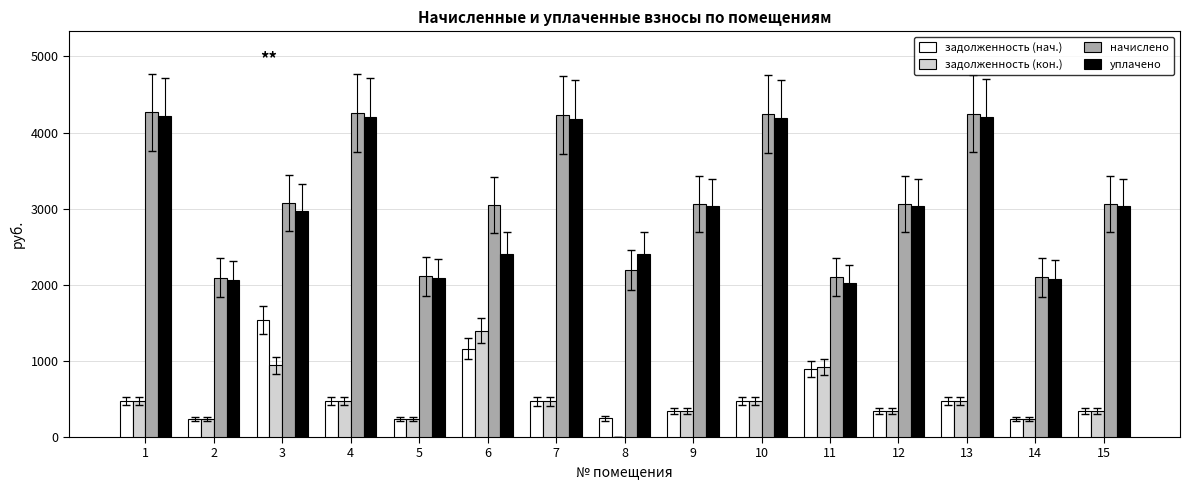

Does the chart contain stacked bars?

No